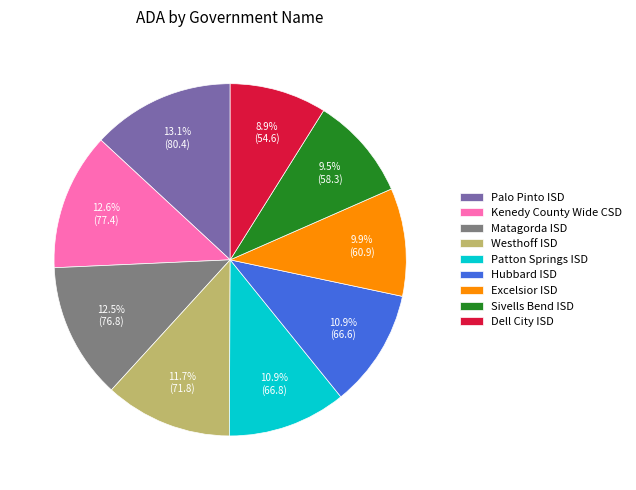

How many slices are in this pie chart?

9